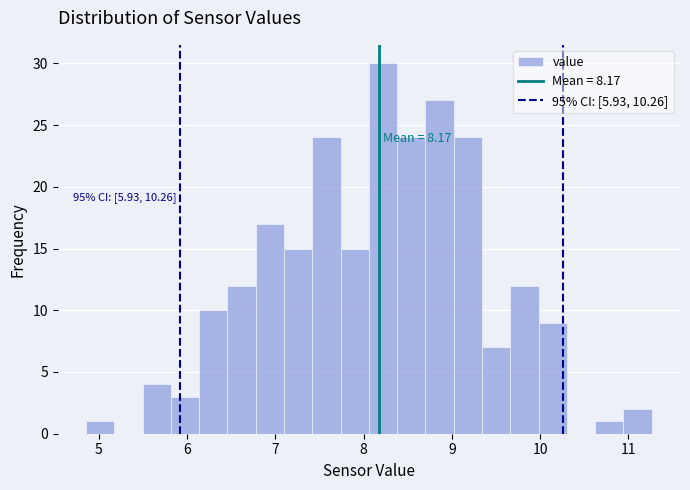

Read against the x-axis, roughly where is the centre of the tallest bar?

8.2